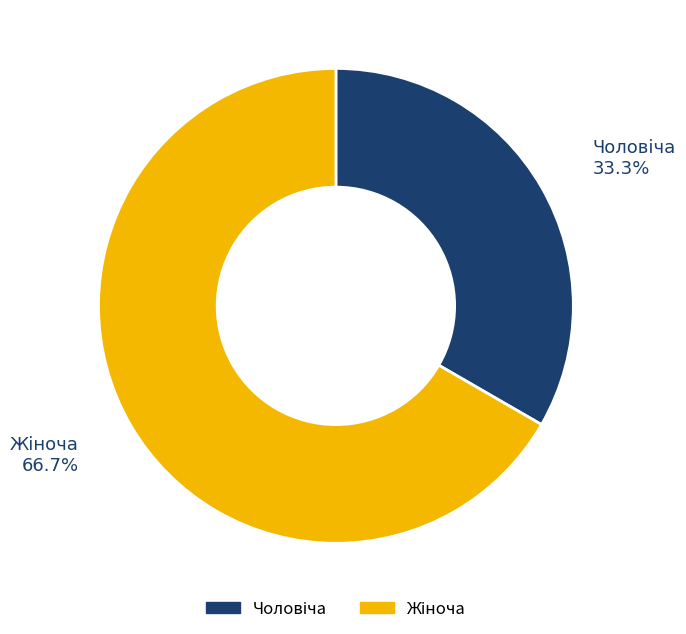

Is there any slice that represents more than half of the pie?

Yes